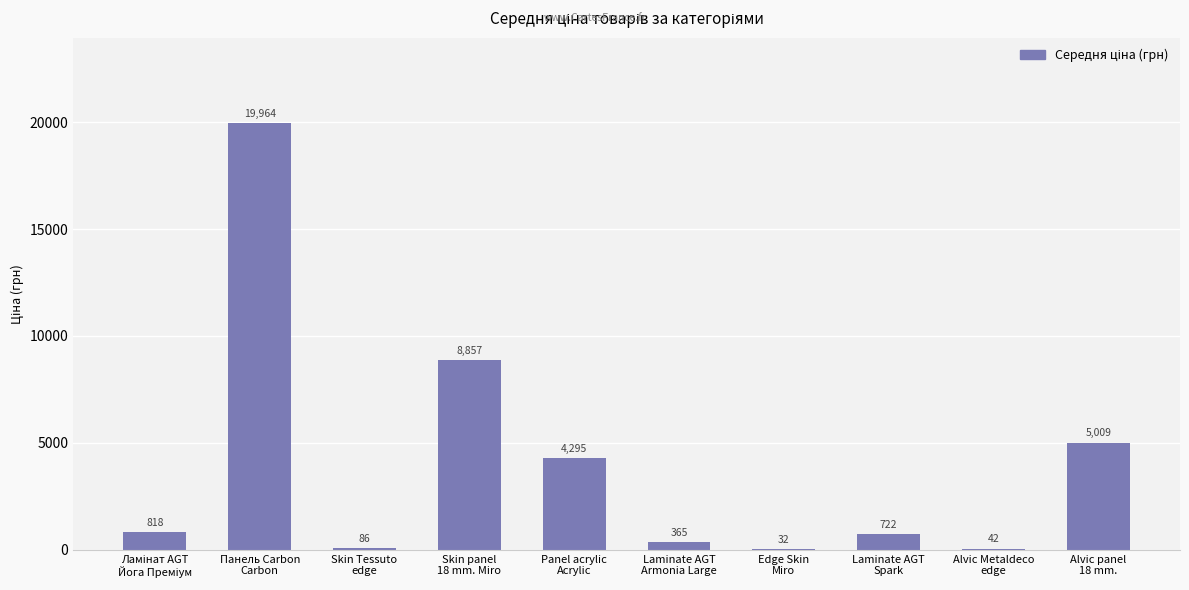

What is the greatest value displayed?

19964.2